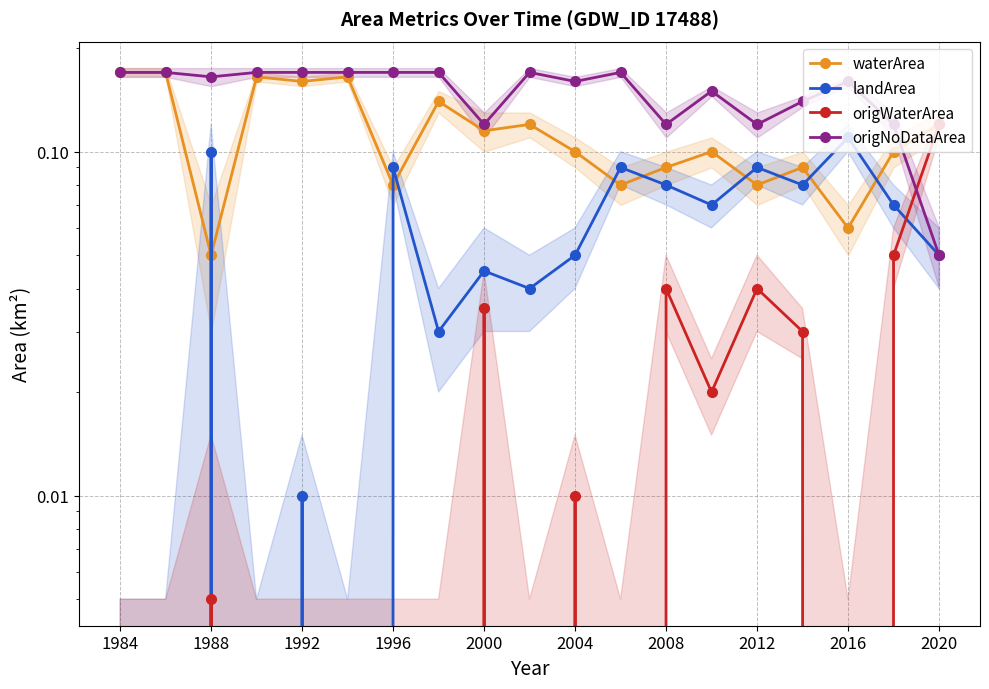

At how many categories does at least one series exceed 0?

19